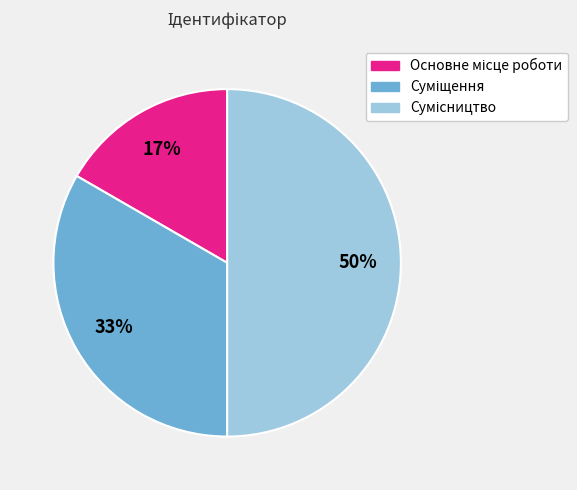

To the nearest percent, what is the average slice percentage?

33%